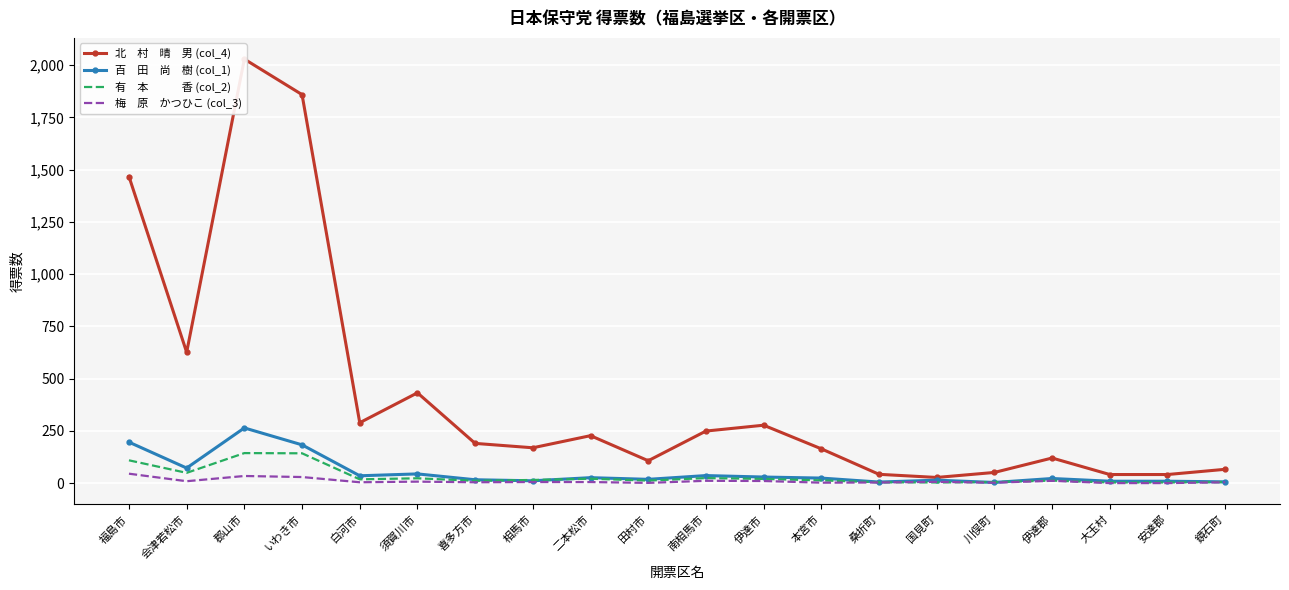

Which category has the lowest value across all series?

大玉村